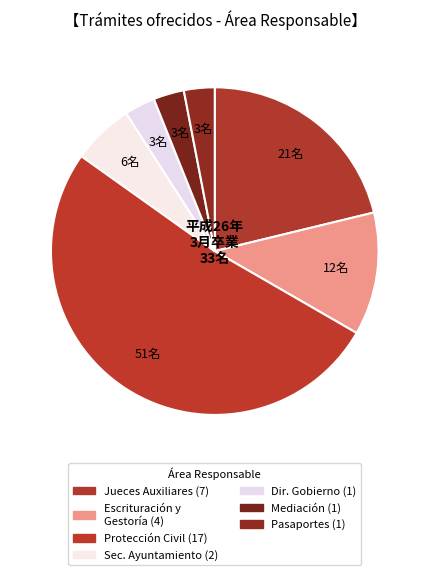

Which slice is the largest?

Dirección de Protección Civil